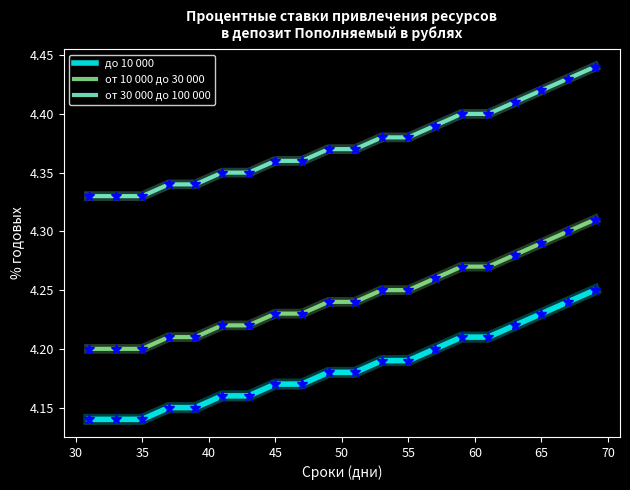

Rank the series by their maximum value, from highest to lowest.

от 30 000 до 100 000, от 10 000 до 30 000, до 10 000